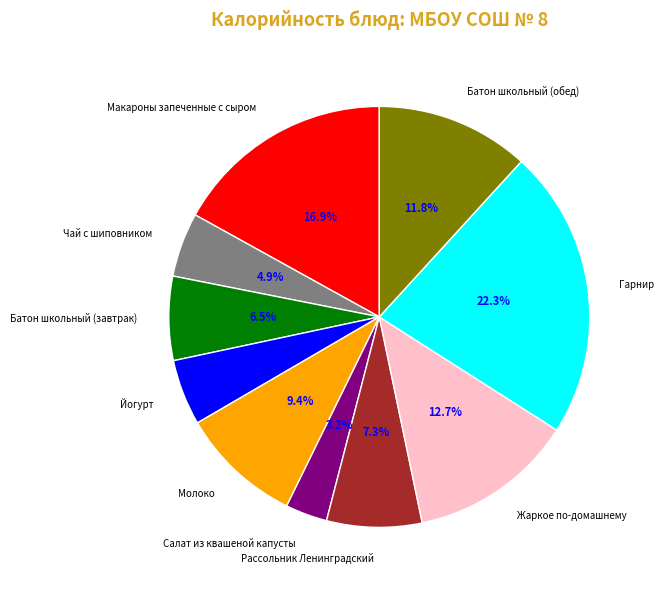

Count the number of slices in the pie.

10